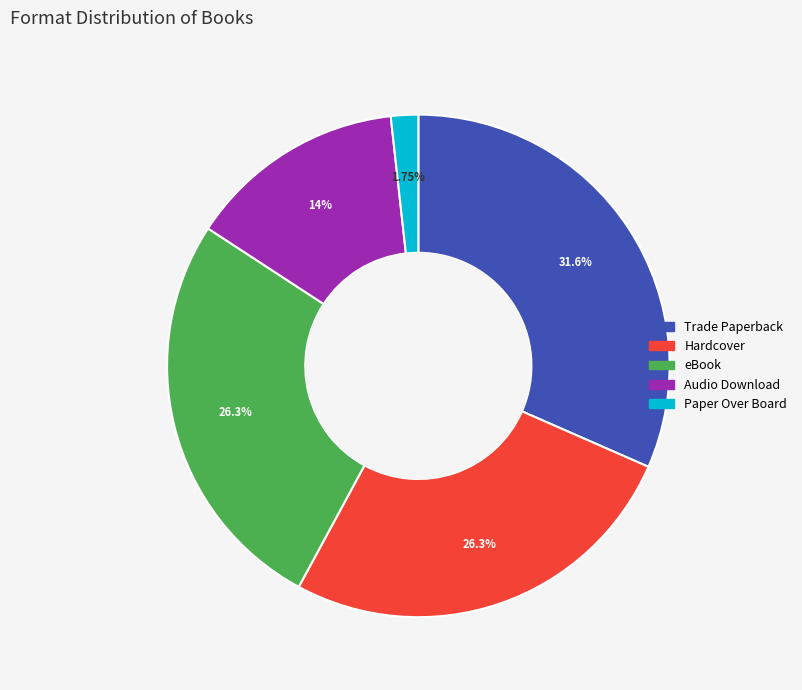

How many segments does this pie chart have?

5